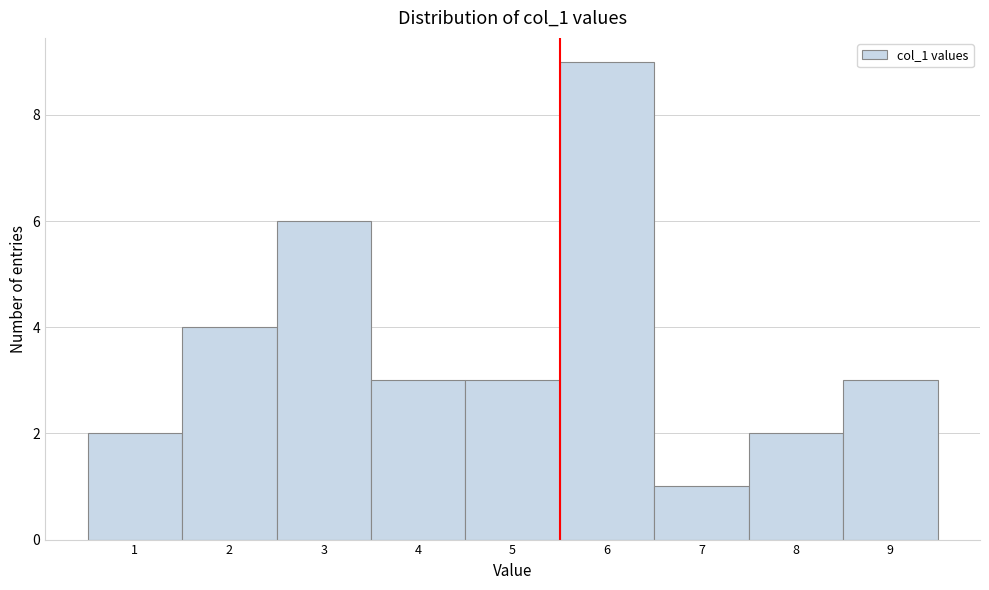

Reading left to right, transcribe all the data shown in this chart.

2	4	6	3	3	9	1	2	3